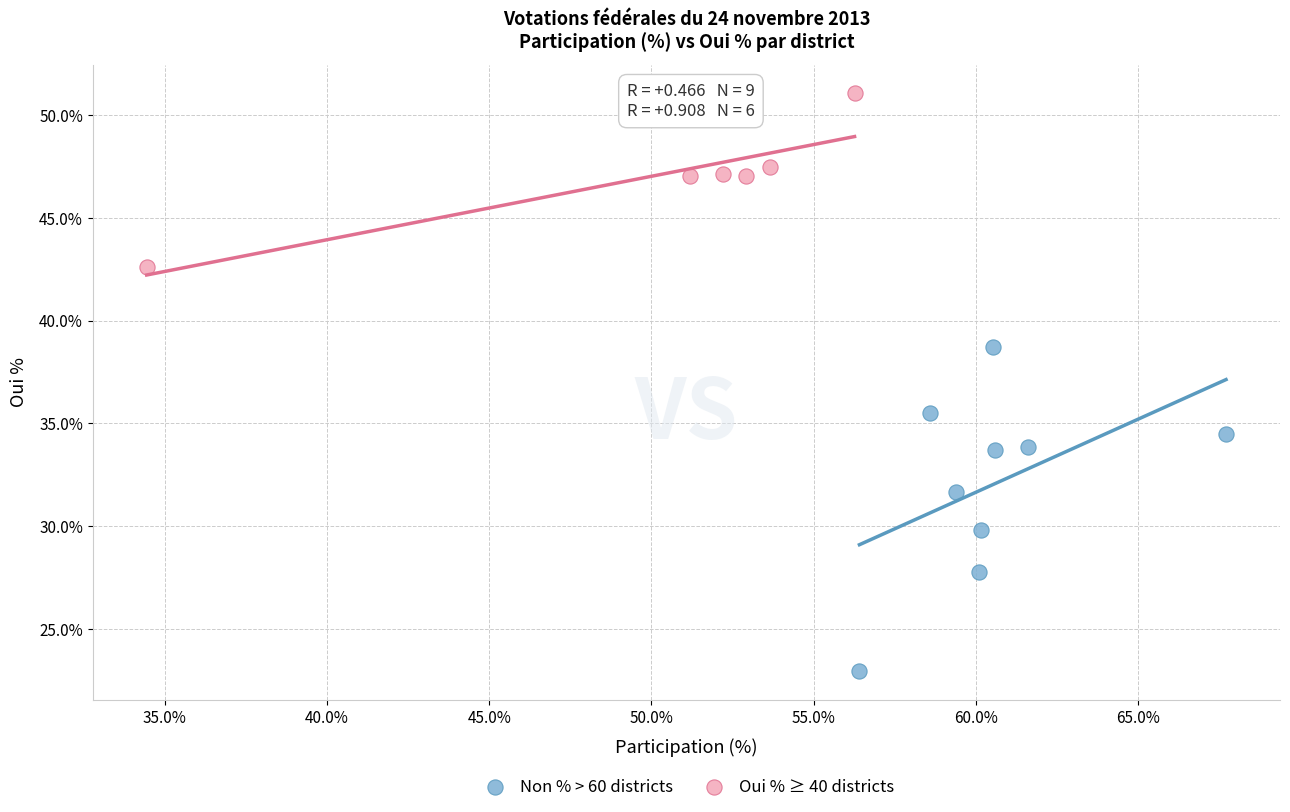

Which series has the largest Y range (max minus min)?

Non % > 60 districts